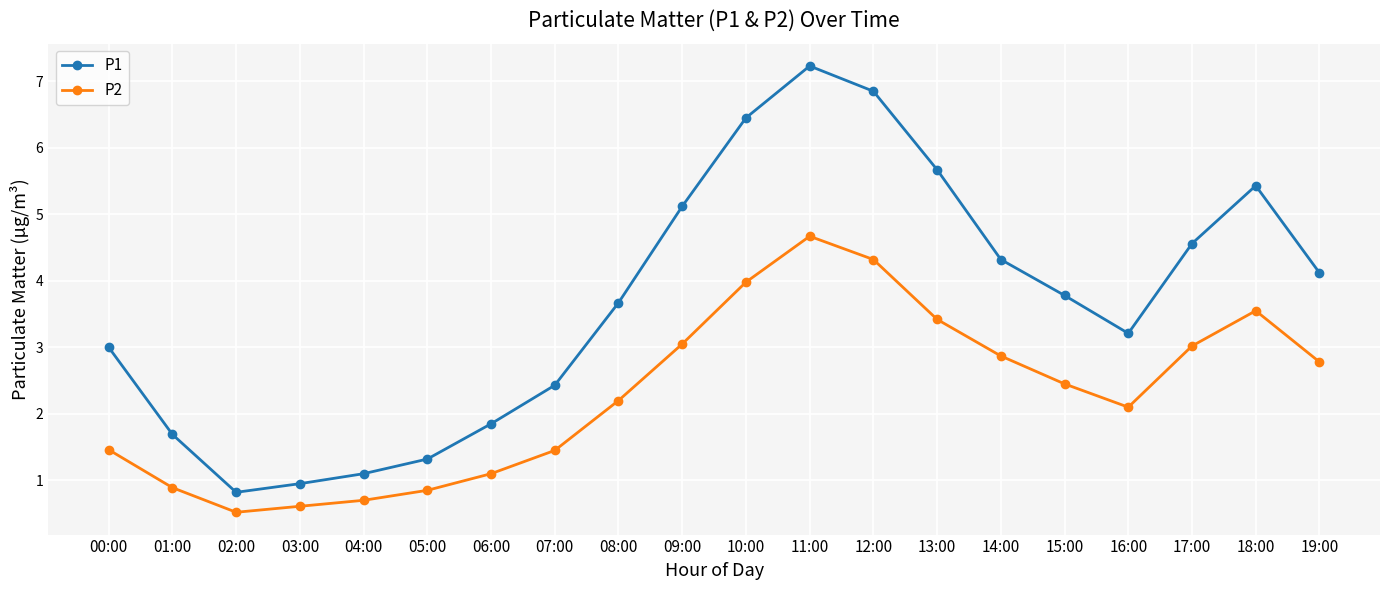

What is the label of the 20th point from the right?

00:00